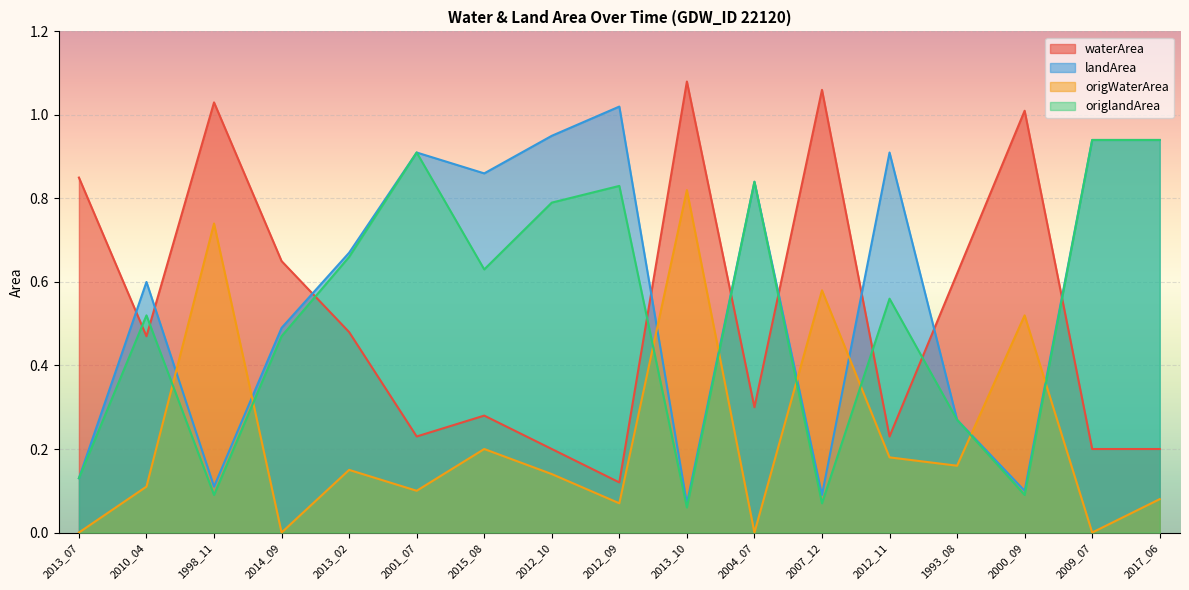

How many distinct data groups are displayed?

4